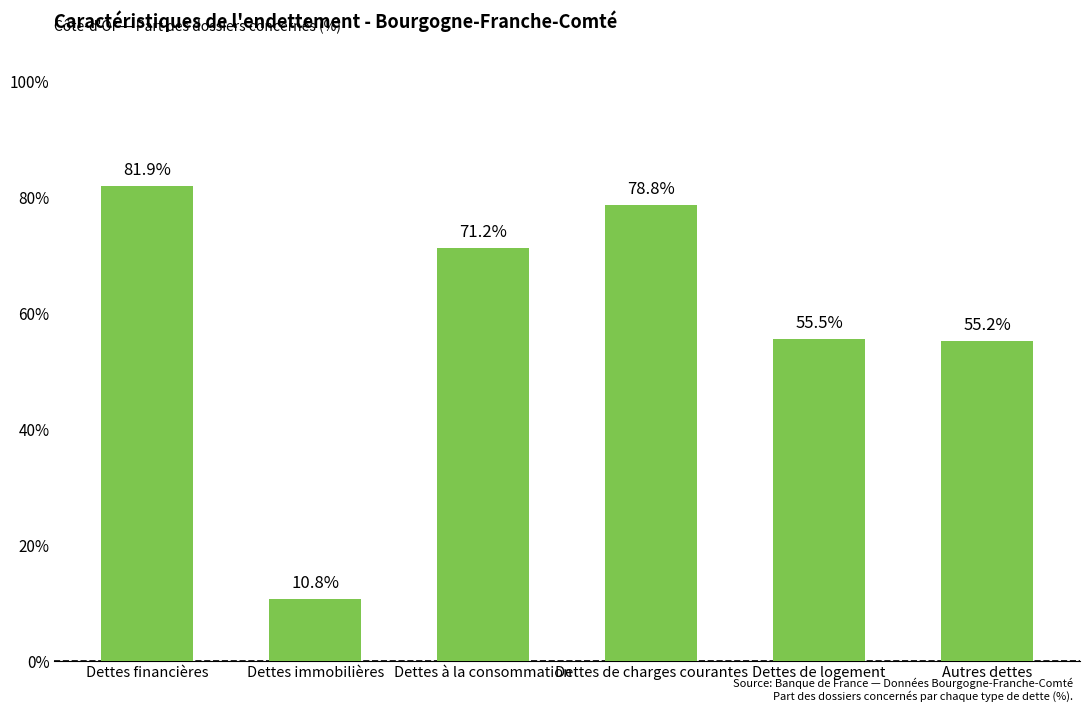

What is the sum of the values at Dettes immobilières and Dettes de logement?

66.3